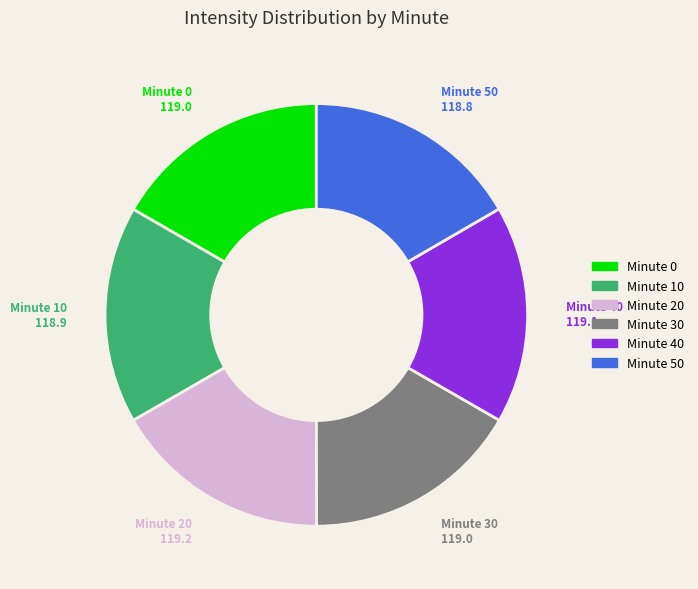

Does any single category account for the majority?

No